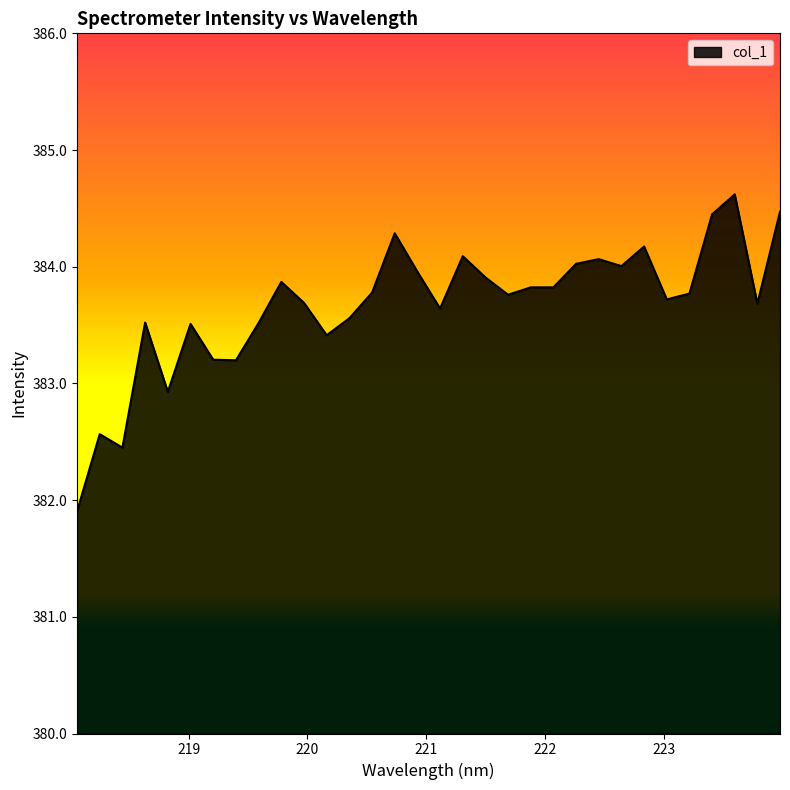

What is the smallest value displayed?

381.9